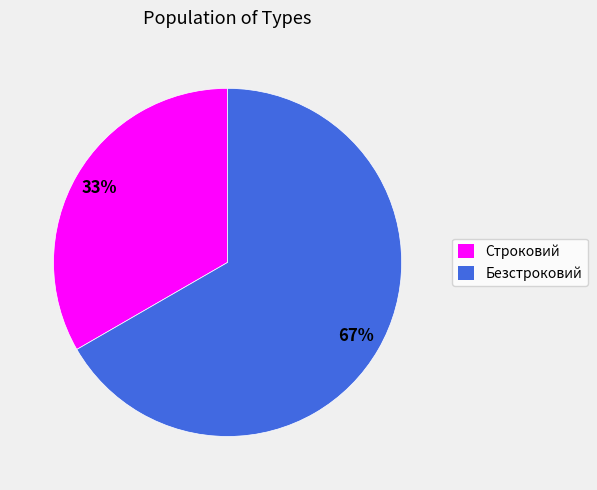

To the nearest percent, what is the combined percentage of Строковий and Безстроковий?

100%